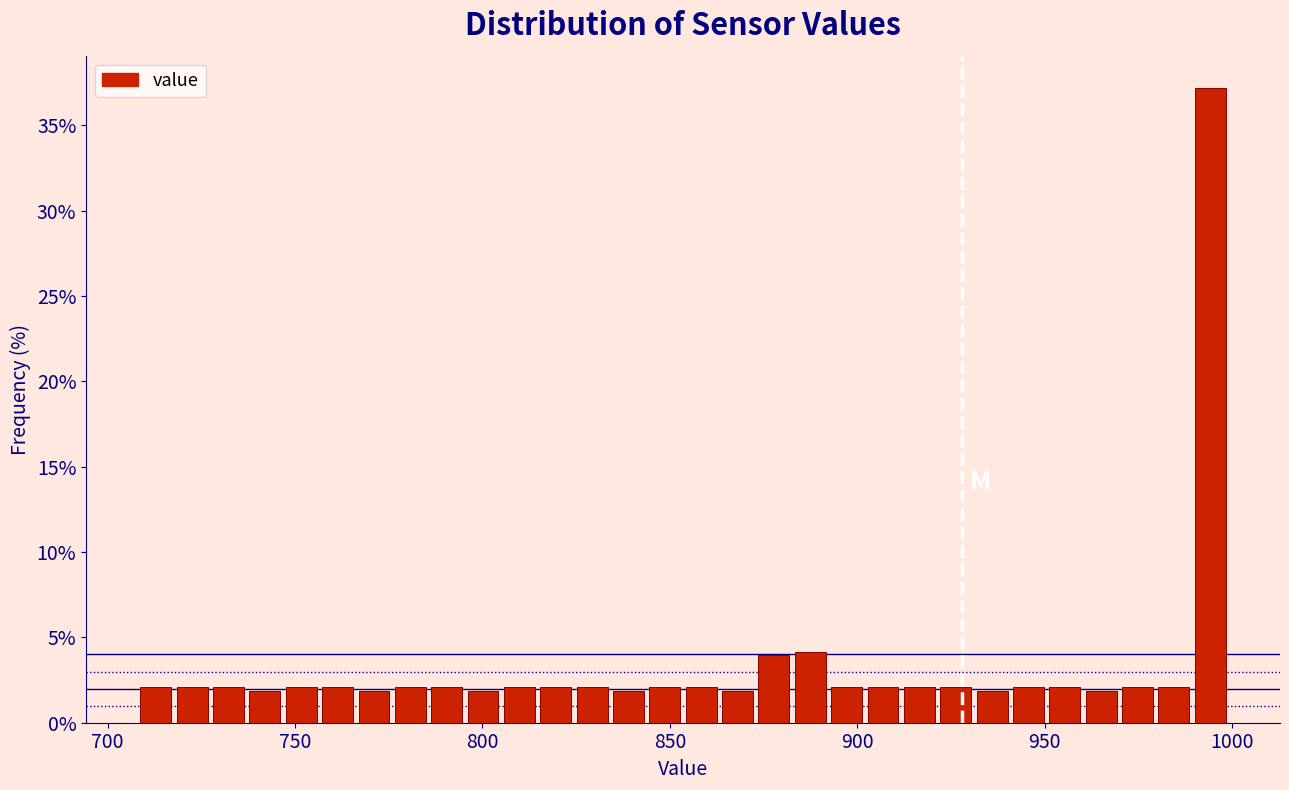

Read against the x-axis, roughly where is the centre of the tallest bar?

995